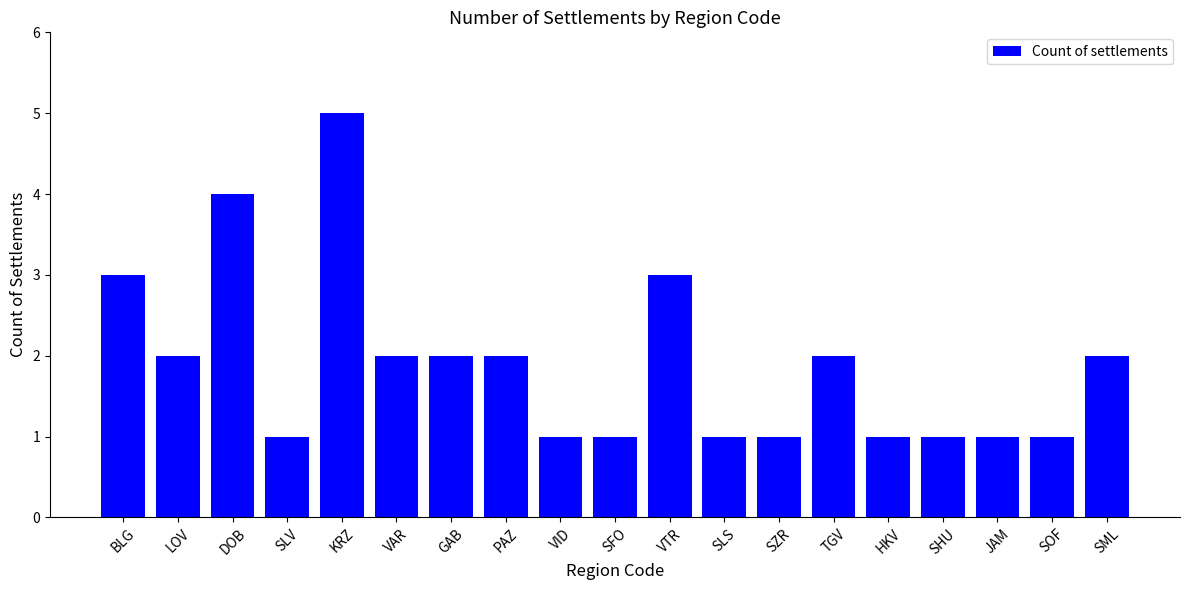

What is the difference between the second highest and minimum values?

3